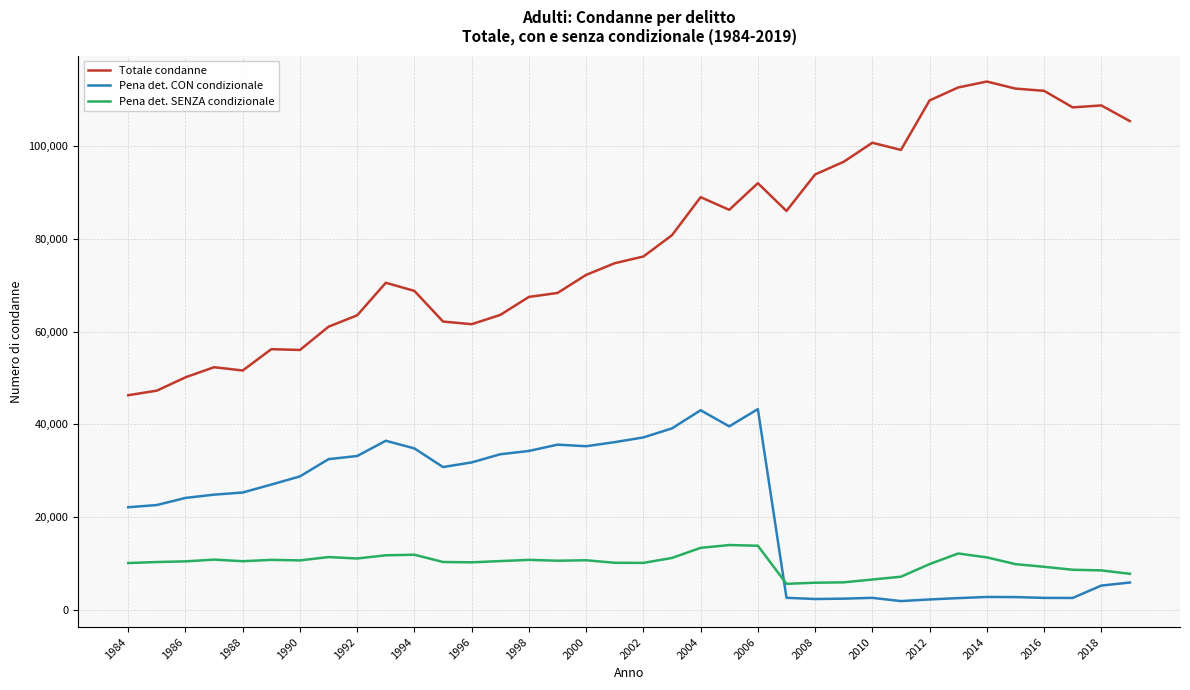

True or false: Pena det. CON condizionale and Totale condanne cross at least once.

False